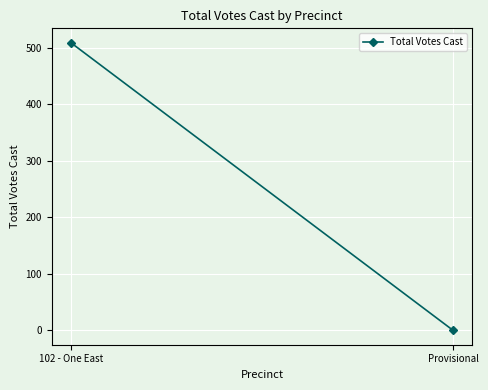

How many data points are less than 509?

1